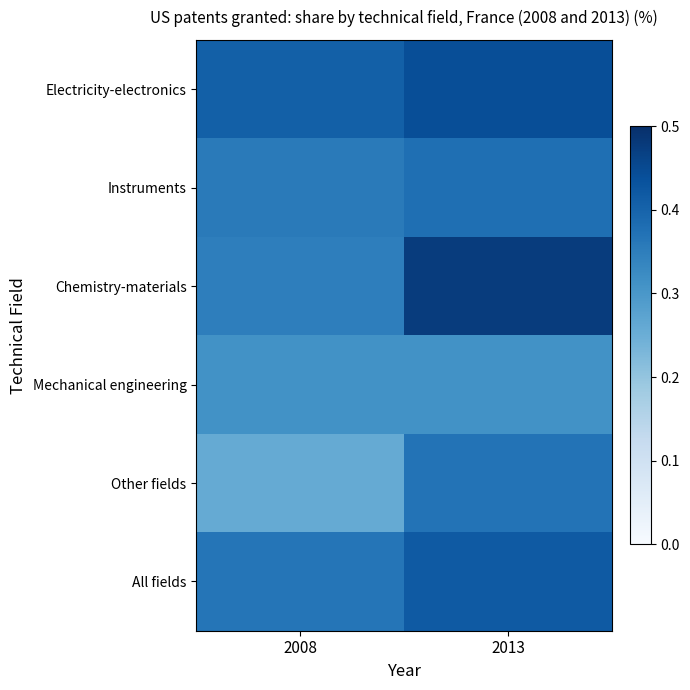

How many distinct data groups are displayed?

6